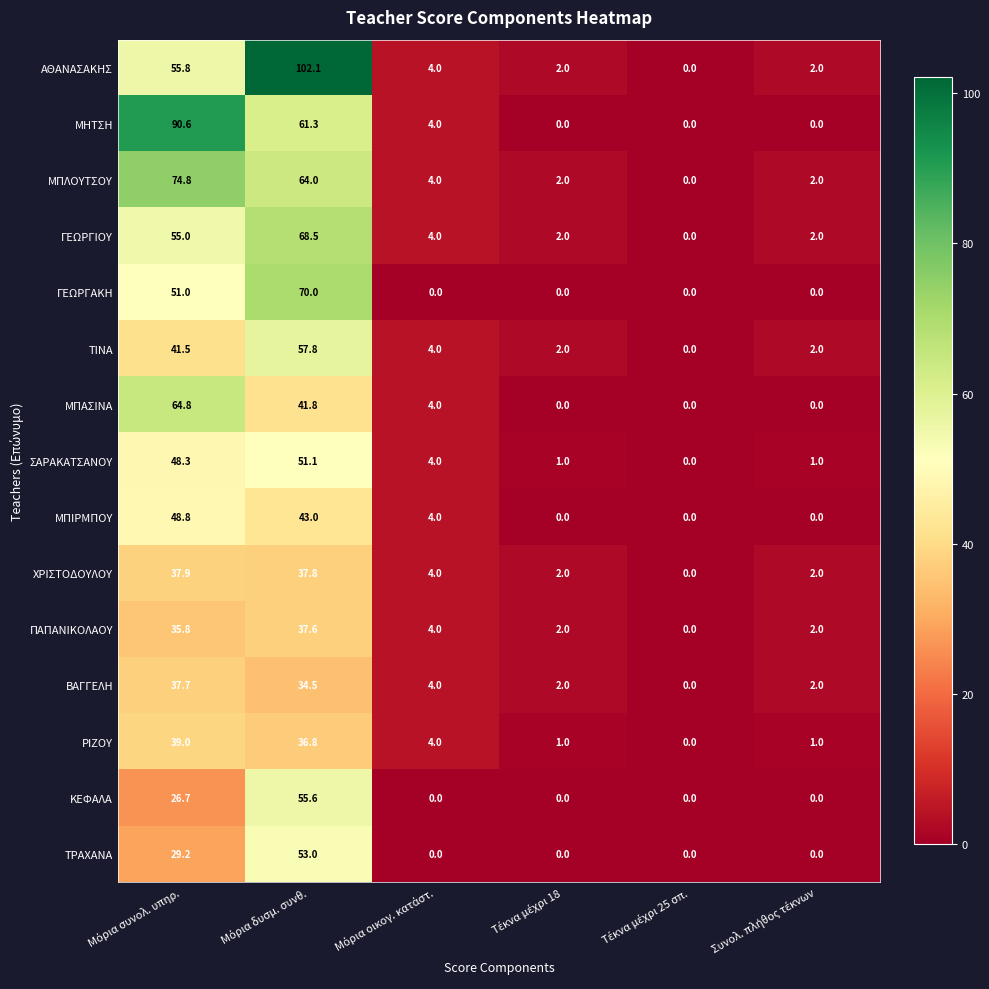

What is the greatest value displayed?

102.1